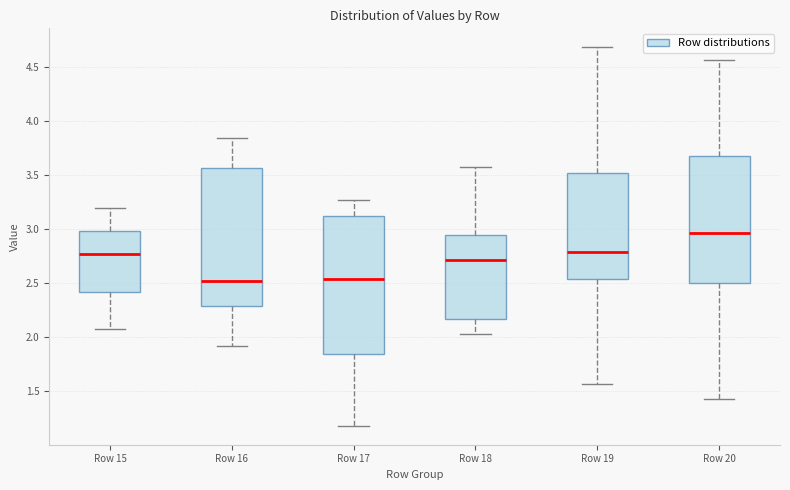

Reading left to right, read every box against the y-axis: the position of its median line, the range the box covers, and the ends of its whiskers. The values are not printed on the chart, so give them approximately, as read against the axis.

Row 15: median 2.75, box 2.40 to 3.00, whiskers 2.05 to 3.20
Row 16: median 2.50, box 2.30 to 3.55, whiskers 1.90 to 3.85
Row 17: median 2.55, box 1.85 to 3.10, whiskers 1.20 to 3.25
Row 18: median 2.70, box 2.15 to 2.95, whiskers 2.05 to 3.55
Row 19: median 2.80, box 2.55 to 3.50, whiskers 1.55 to 4.70
Row 20: median 2.95, box 2.50 to 3.70, whiskers 1.40 to 4.55